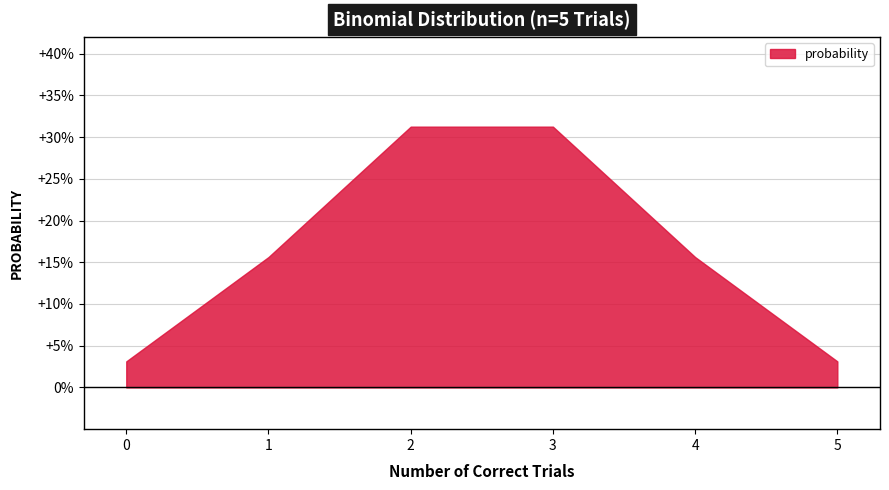

List the labels in order of value, largest first.

2, 3, 1, 4, 0, 5